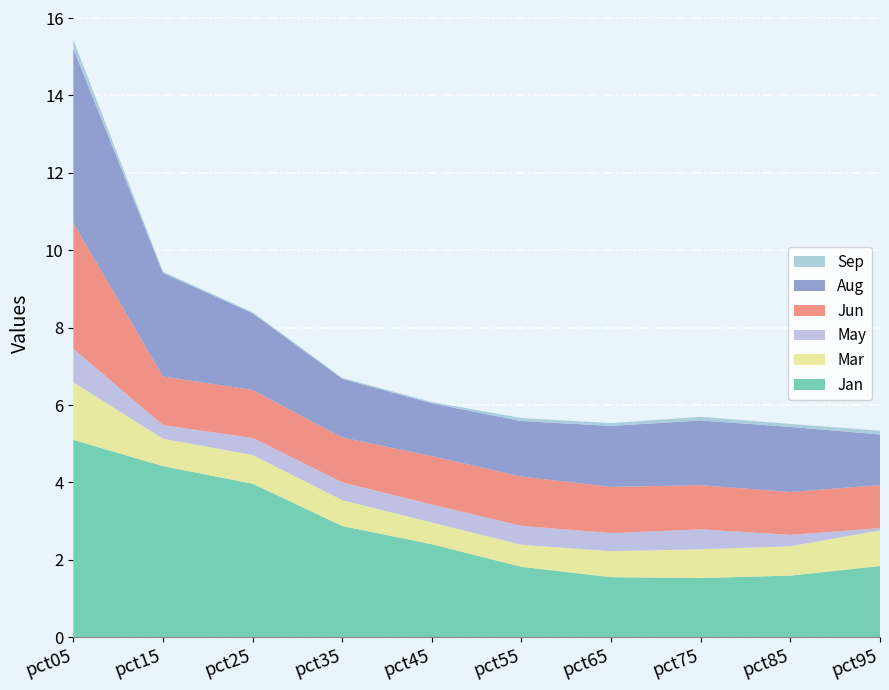

Reading left to right, transcribe all the data shown in this chart.

Jan: 5.1	4.4	4.0	2.9	2.4	1.8	1.6	1.5	1.6	1.8
Mar: 1.5	0.7	0.7	0.7	0.6	0.6	0.7	0.7	0.8	0.9
May: 0.9	0.3	0.4	0.5	0.5	0.5	0.5	0.5	0.3	0.1
Jun: 3.2	1.3	1.2	1.2	1.3	1.3	1.2	1.1	1.1	1.1
Aug: 4.5	2.7	2.0	1.5	1.4	1.4	1.6	1.7	1.7	1.3
Sep: 0.2	0.0	0.0	0.0	0.0	0.1	0.1	0.1	0.1	0.1